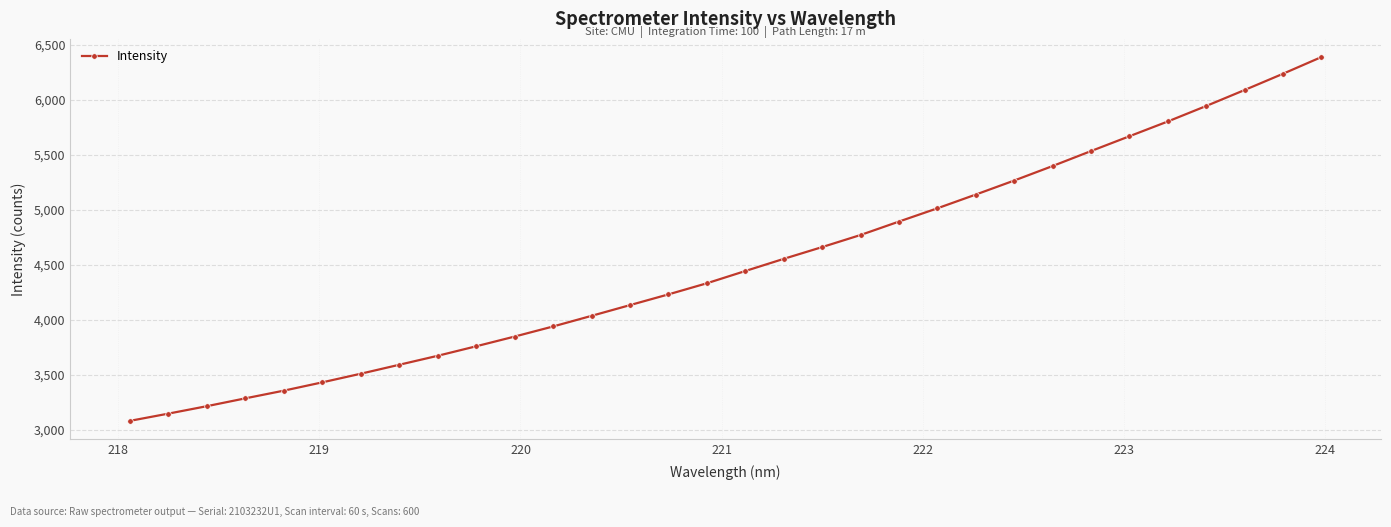

What is the value of the 4th point from the left?

3287.7